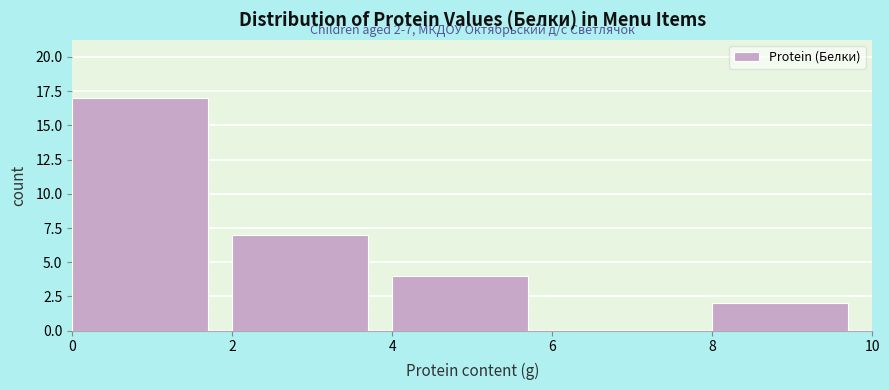

Which range on the x-axis has the tallest bar?

0 to 2